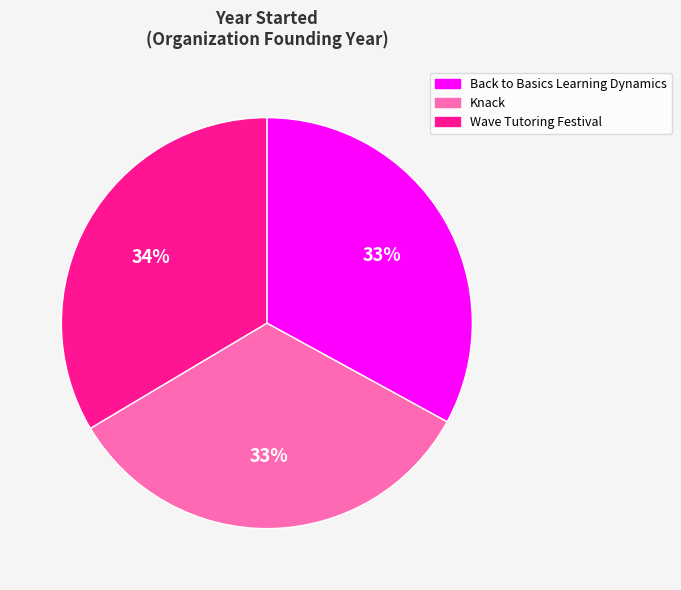

Is Wave Tutoring Festival the majority of the pie?

No